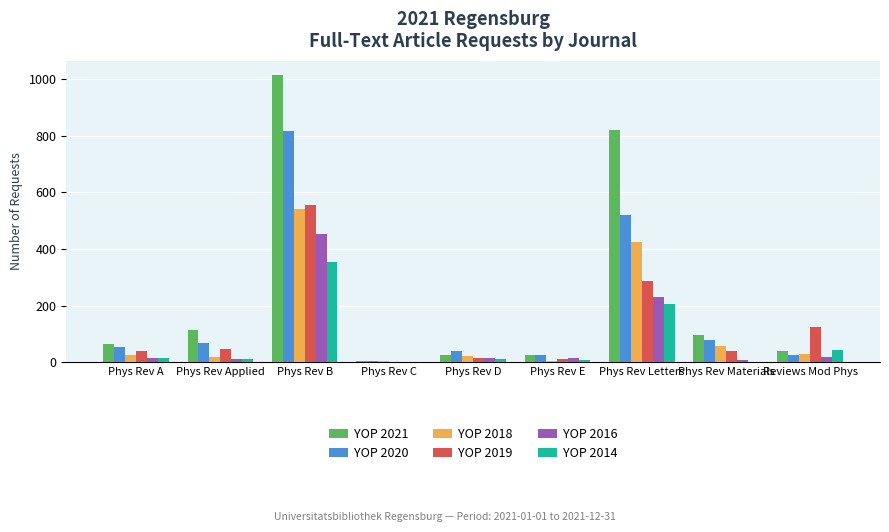

At which category does the chart reach its peak across all series?

Phys Rev B